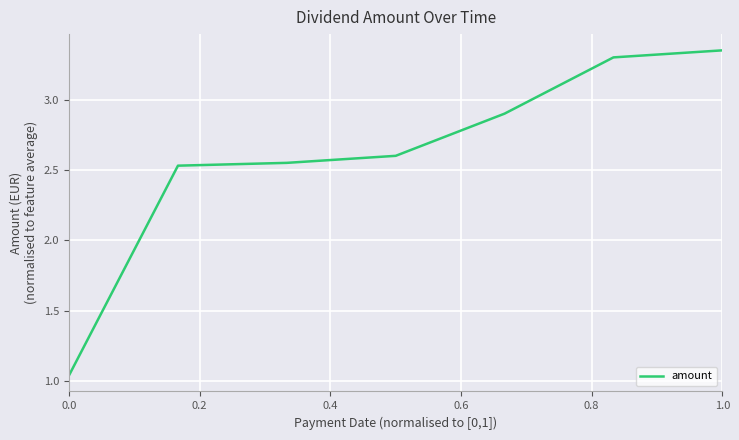

What is the difference between the maximum and minimum values?

2.3